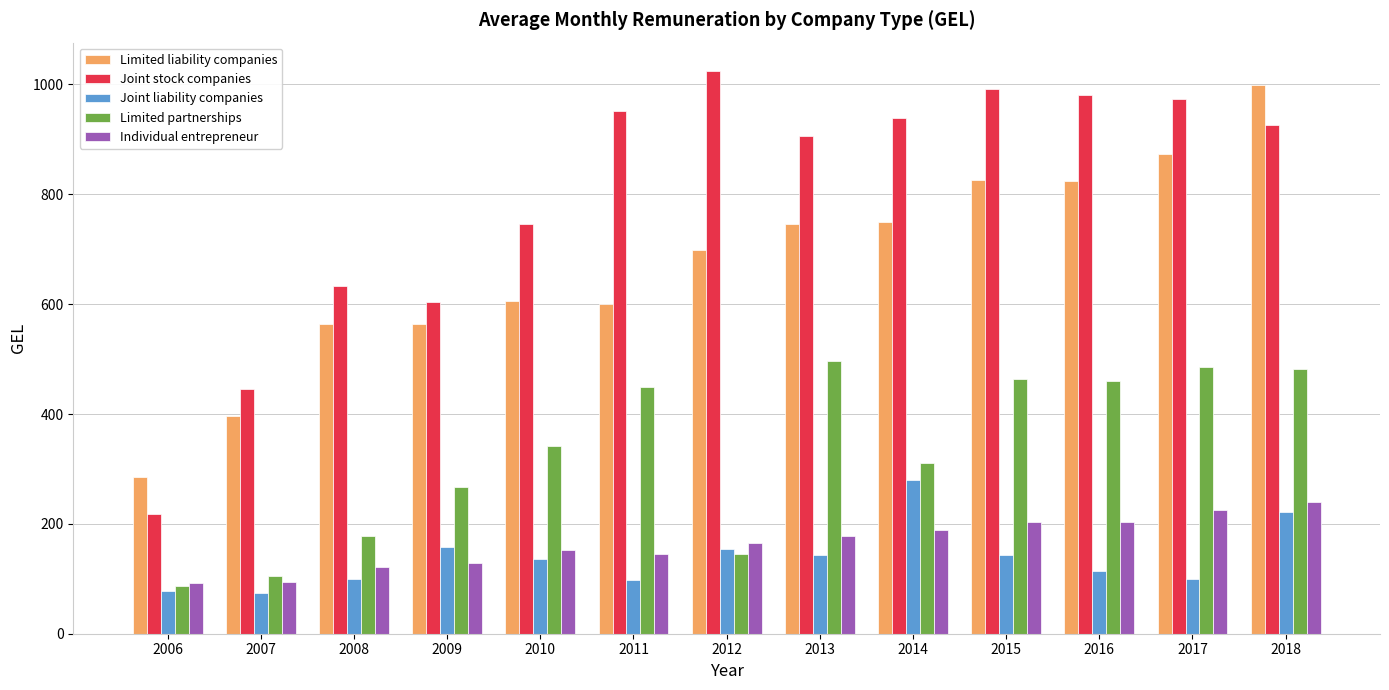

What is the difference between the Individual entrepreneur values at 2008 and 2012?

43.5